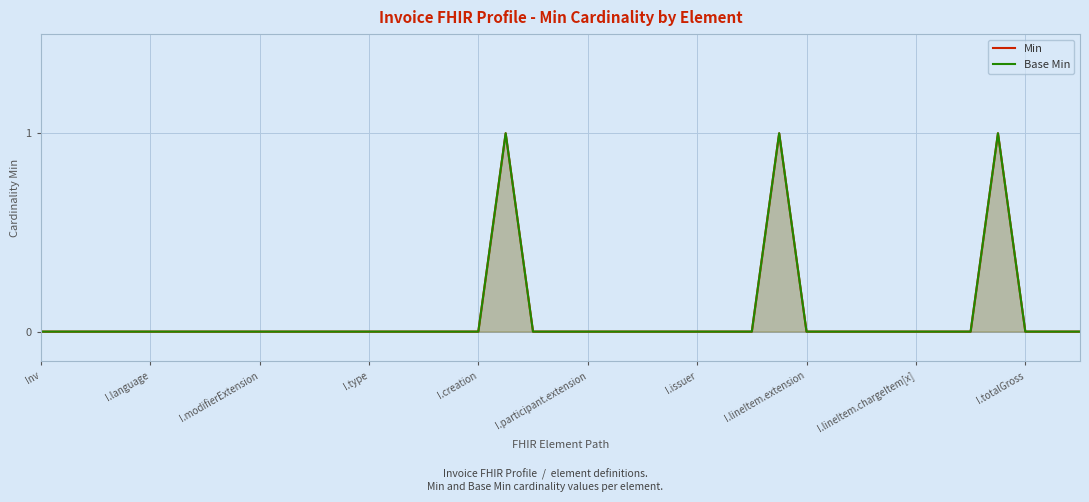

Is the value of Min at Inv greater than the value of Base Min at I.lineItem.extension?

No